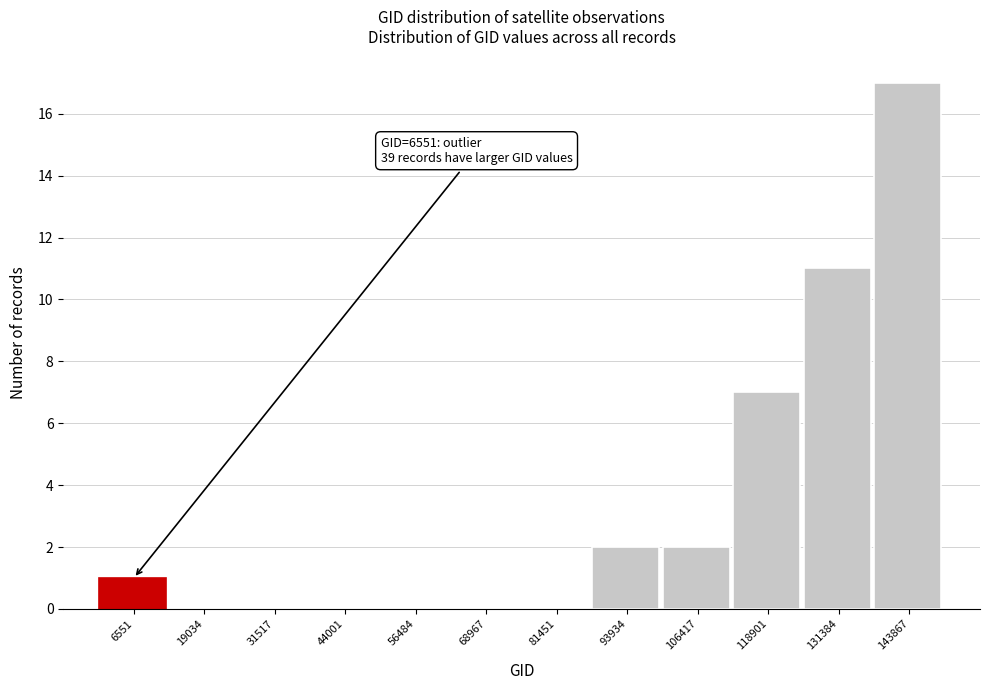

Reading left to right, extract all data points from this chart.

6551=1	19034=0	31517=0	44001=0	56484=0	68967=0	81451=0	93934=2	106417=2	118901=7	131384=11	143867=17